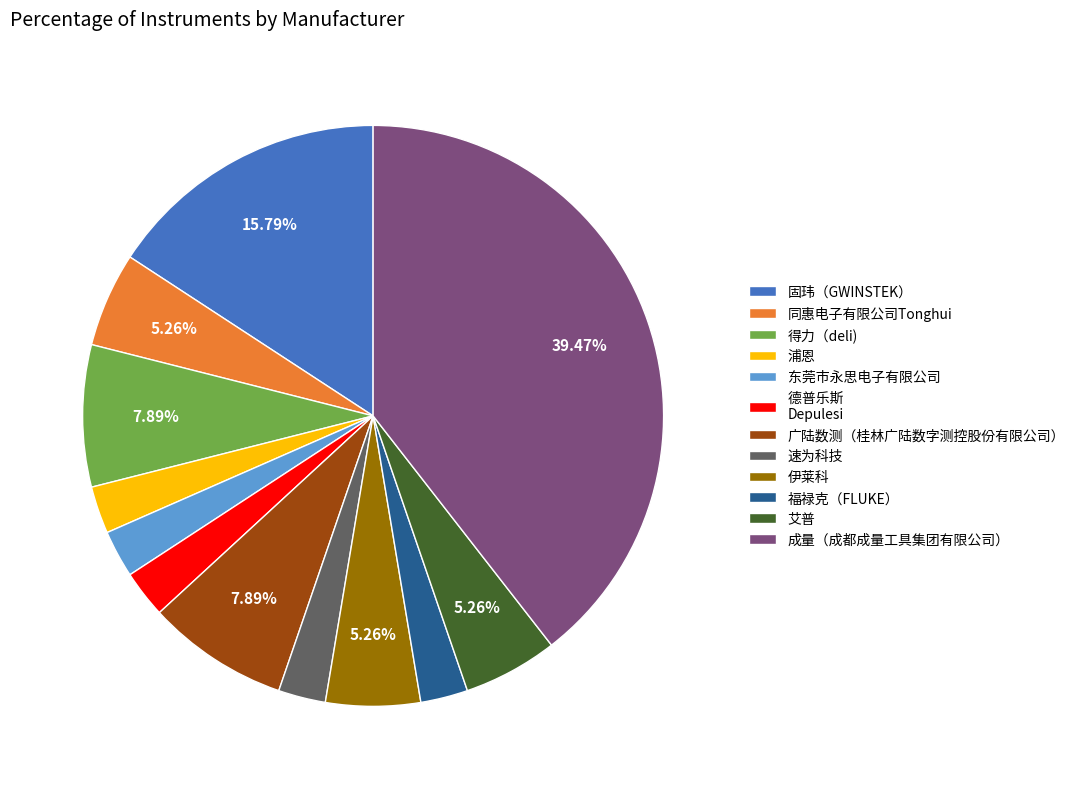

To the nearest percent, what is the average slice percentage?

8%